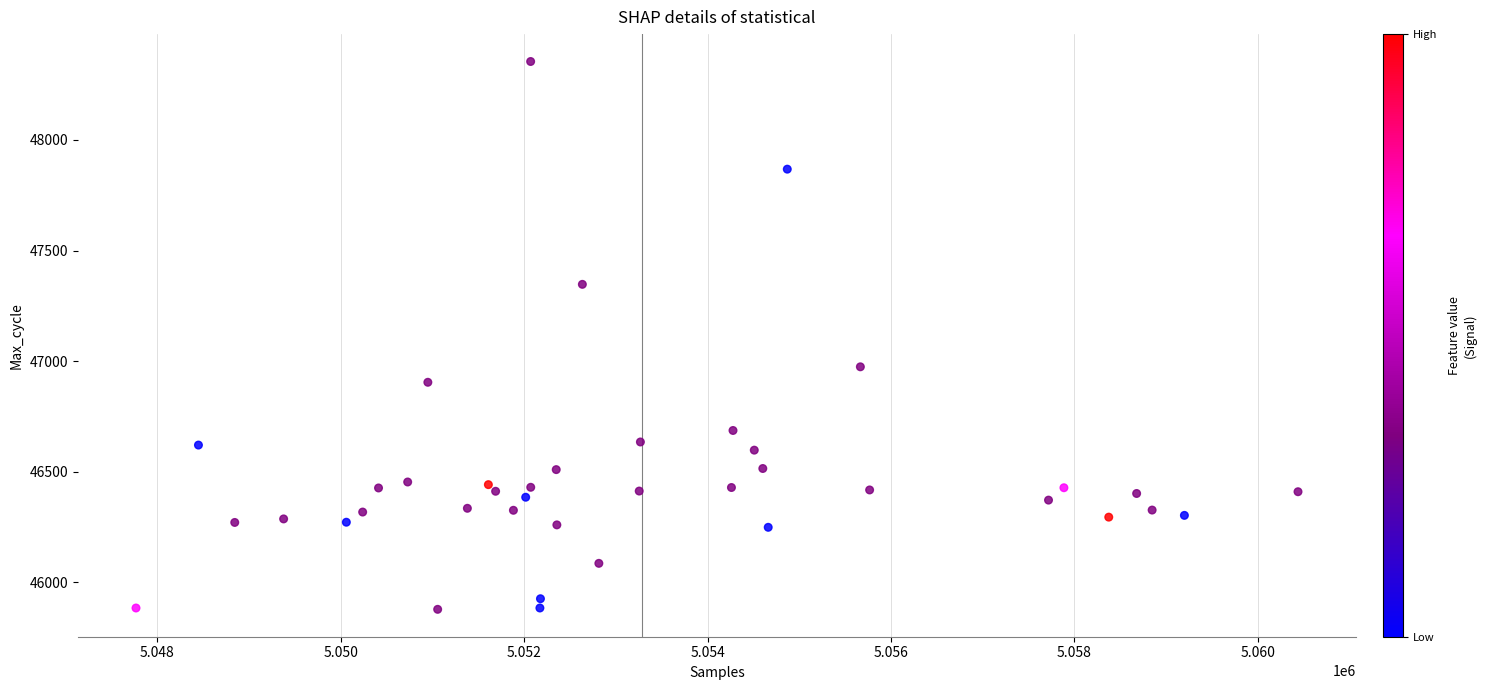

What is the range of X values (max minus min)?

12673